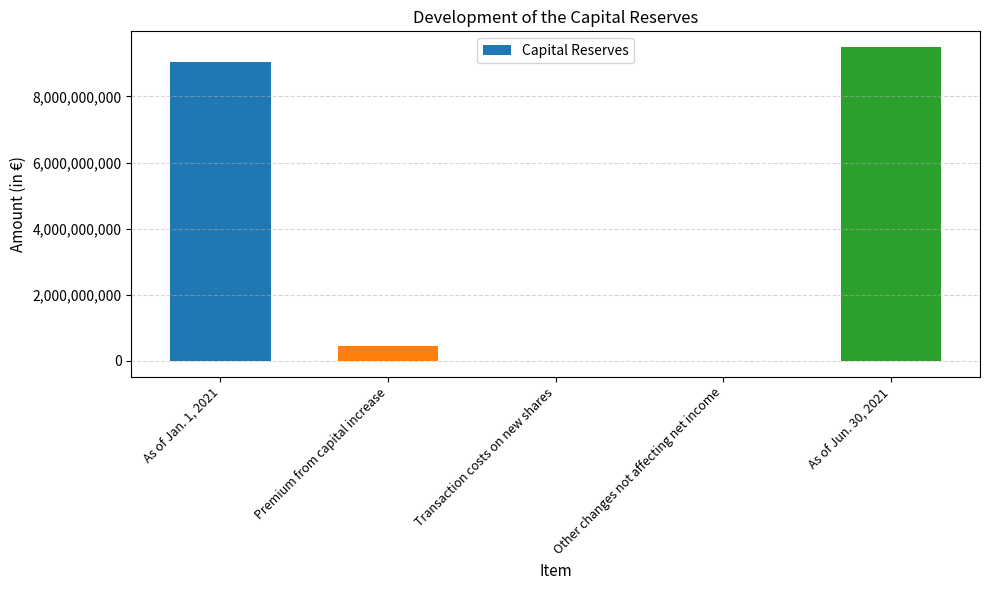

At which category does the chart reach its peak across all series?

As of Jun. 30, 2021